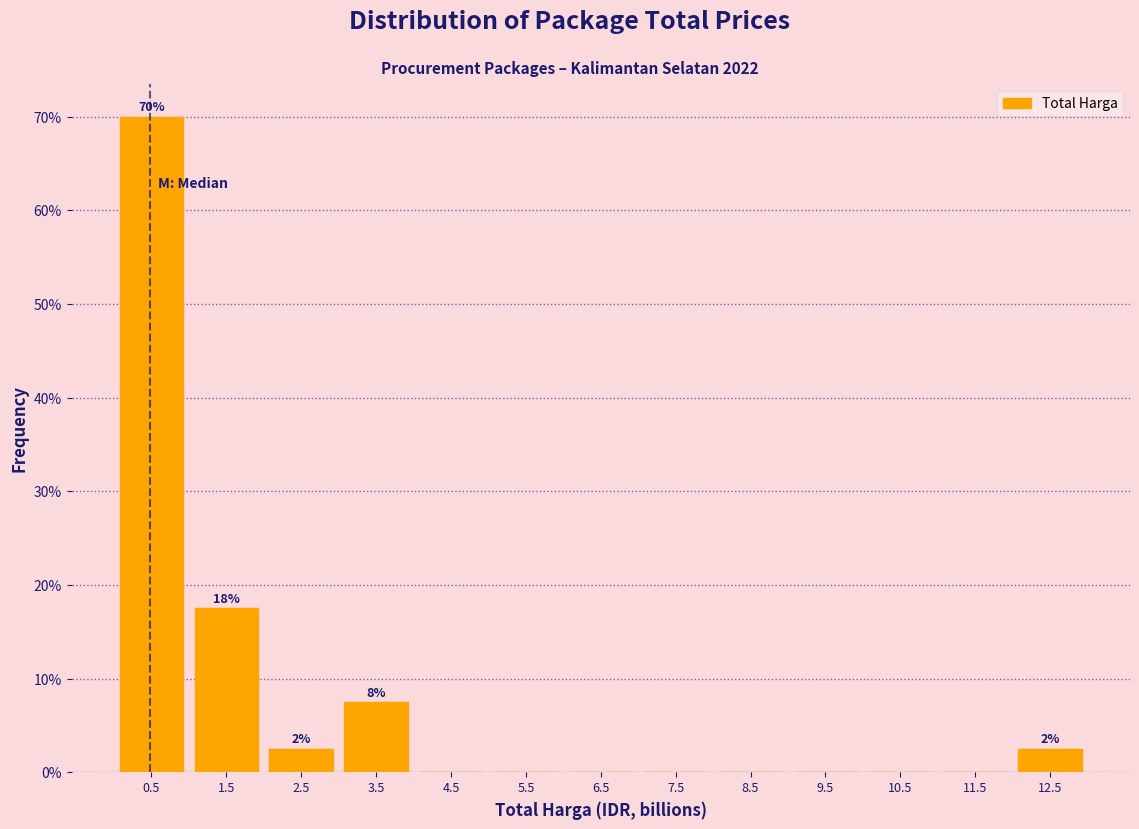

Over which range of the x-axis is the bar tallest?

0 to 1